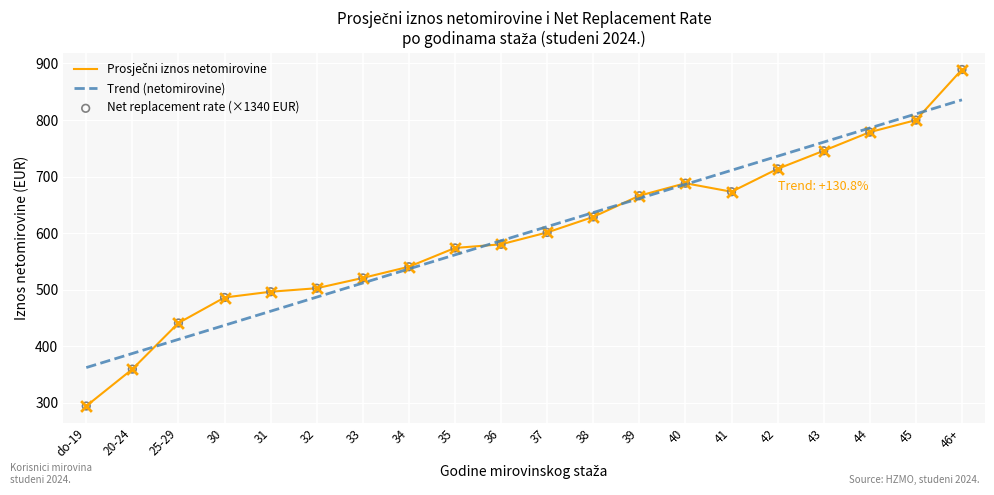

Which series reaches the maximum Y coordinate?

Prosječni iznos netomirovine